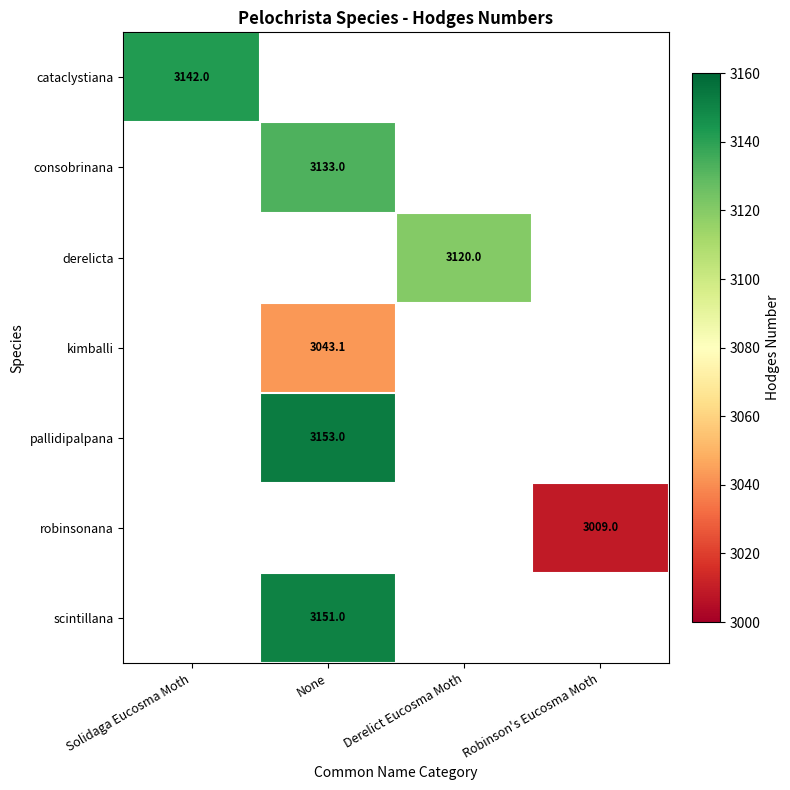

At how many categories does at least one series exceed 3088?

3